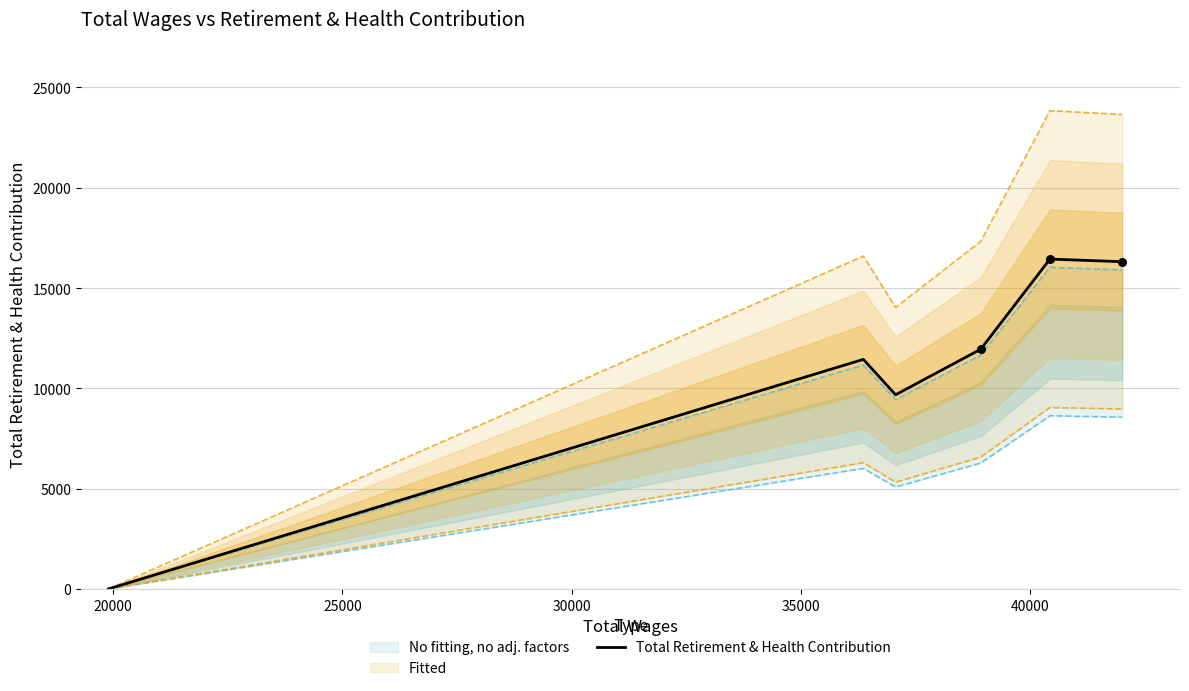

What is the highest value of the Total Retirement & Health Contribution series?

16444